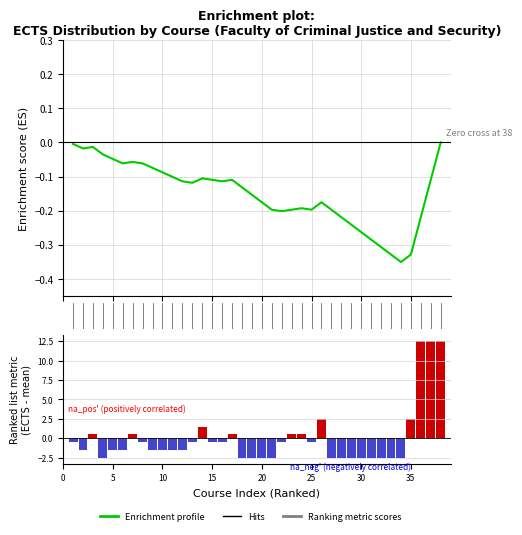

Between 29 and 15, which is larger?

15